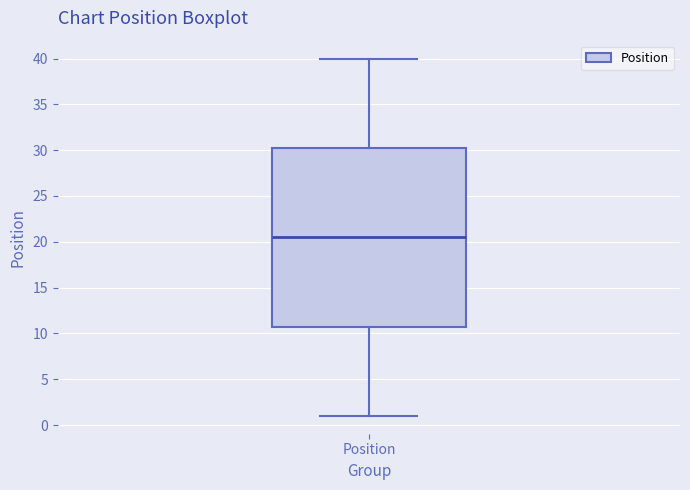

Read this box plot against the y-axis: the position of the median line, the range covered by the box, and the ends of both whiskers. The values are not printed on the chart, so give them approximately, as read against the axis.

median 20.5, box 11.0 to 30.5, whiskers 1.0 to 40.0